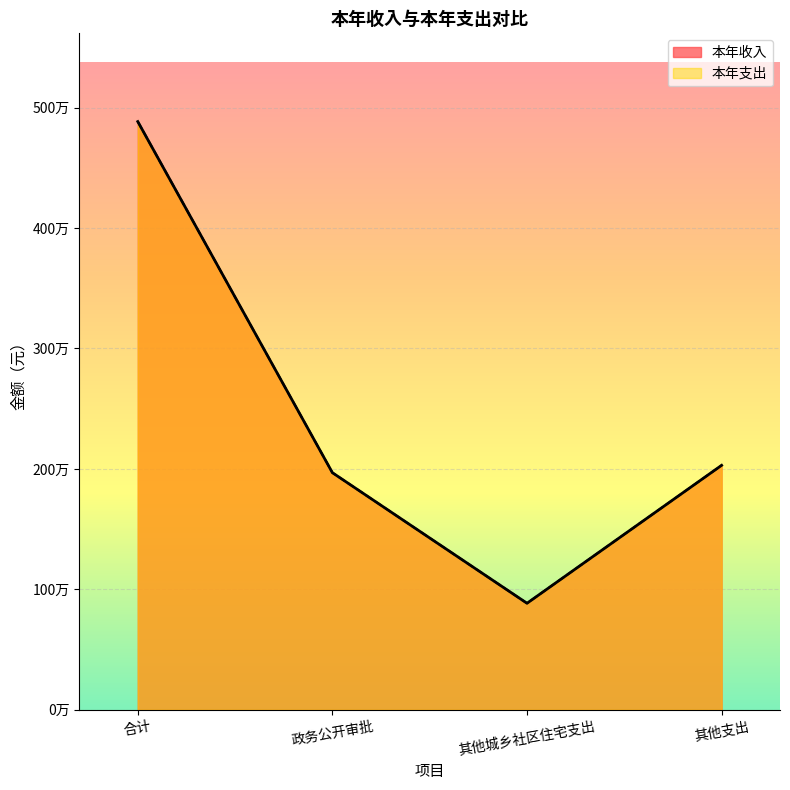

Where is the first local minimum for 本年支出?

其他城乡社区住宅支出